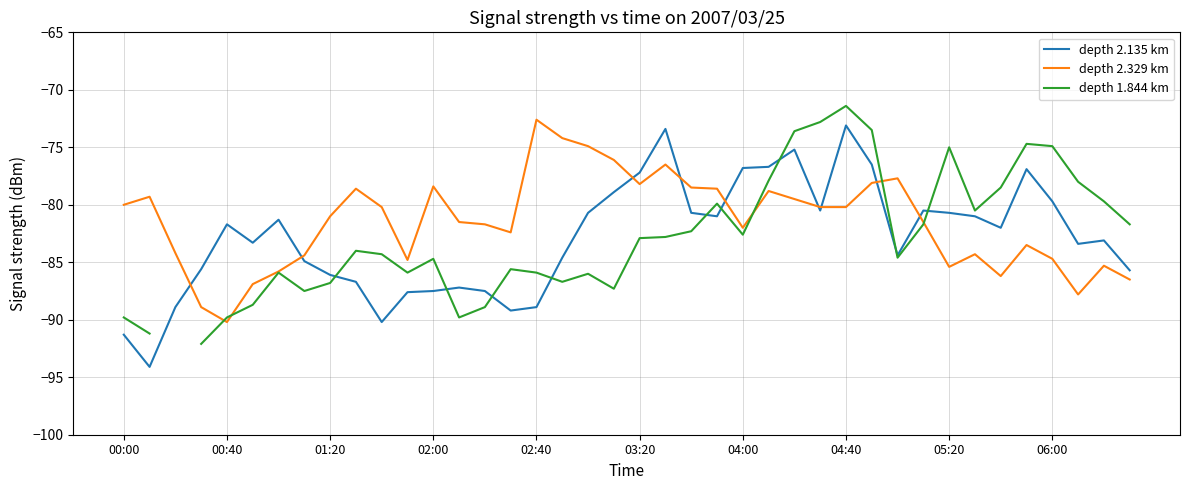

At which label does depth 2.329 km reach its minimum?

00:40